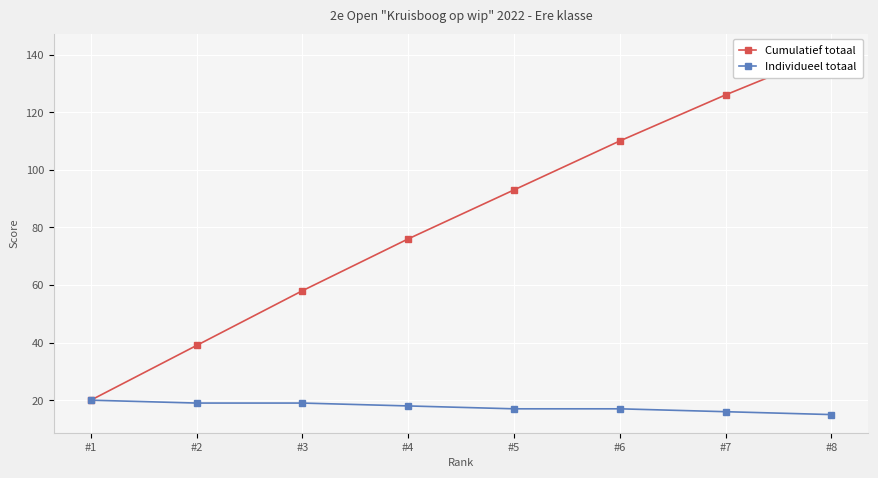

True or false: Cumulatief totaal has more than 2 points higher than both neighbors.

False